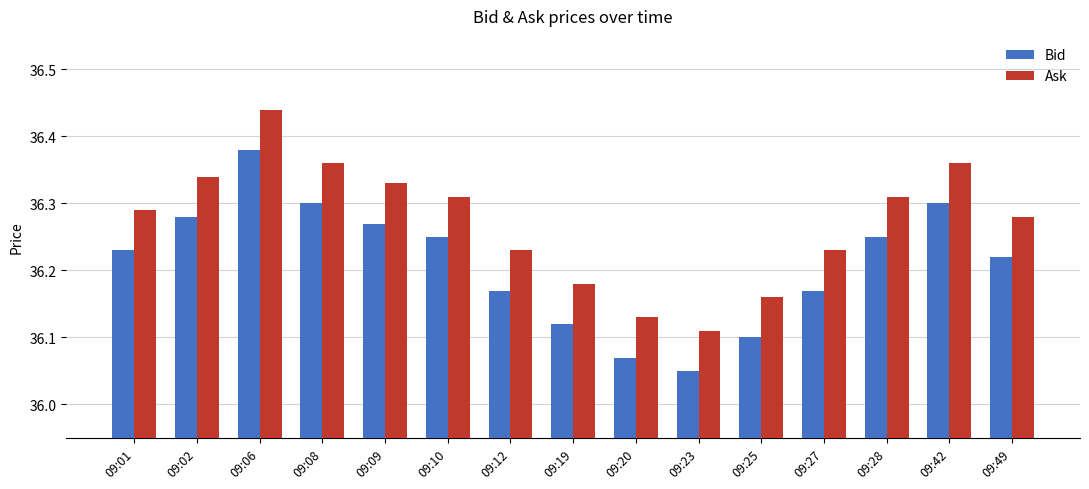

At how many categories does at least one series exceed 36?

15